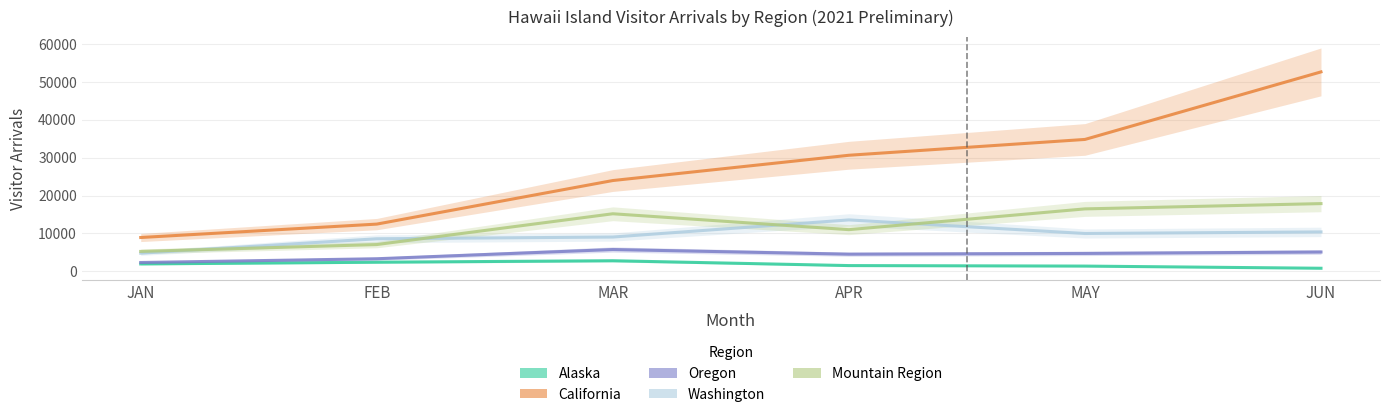

Which label corresponds to the largest value in the chart?

JUN